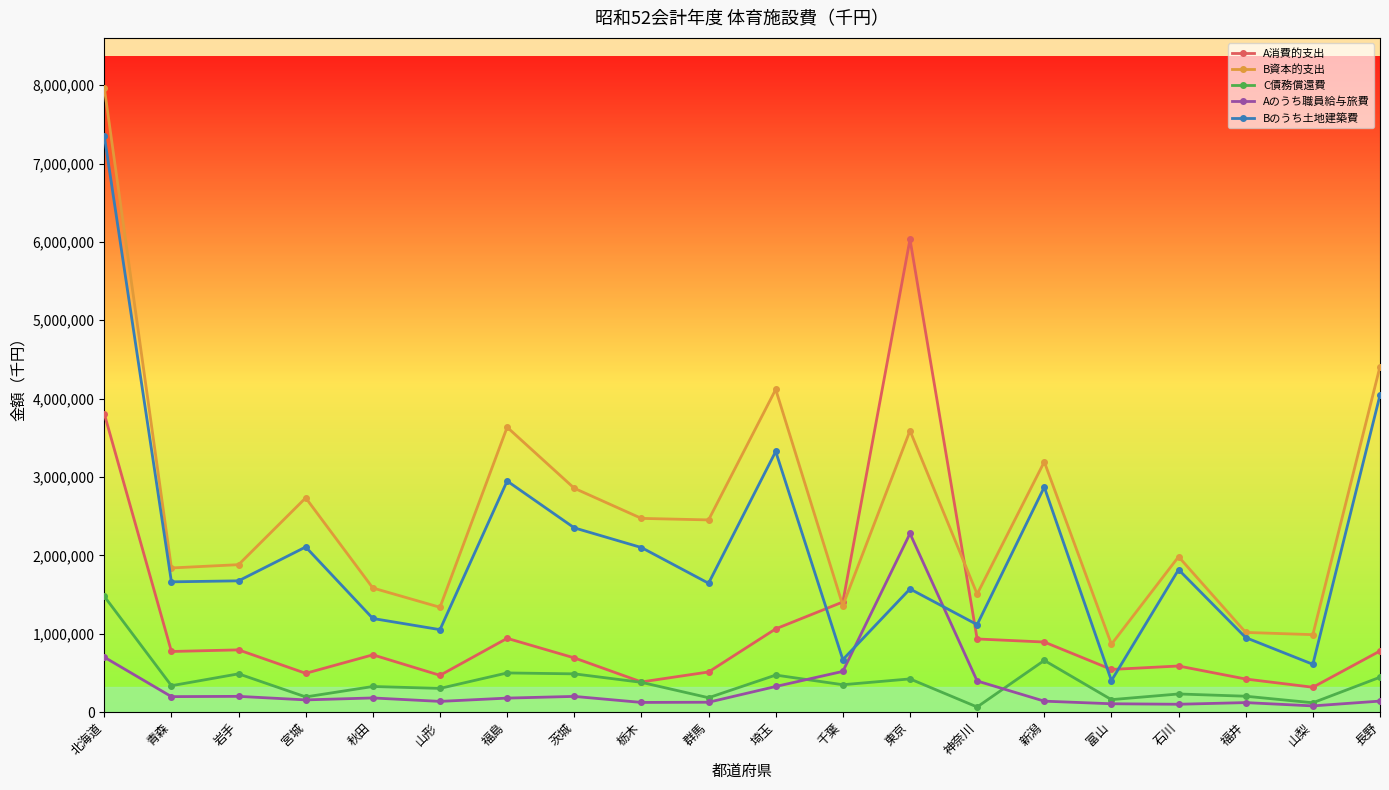

Which category has the highest value across all series?

北海道